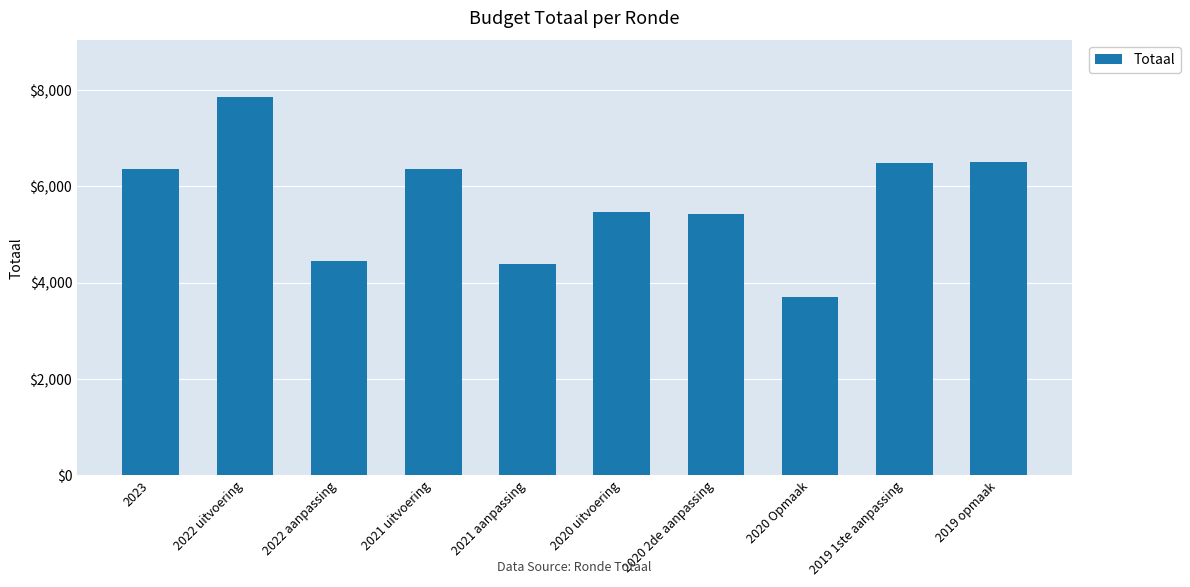

What is the maximum value shown in the chart?

7852